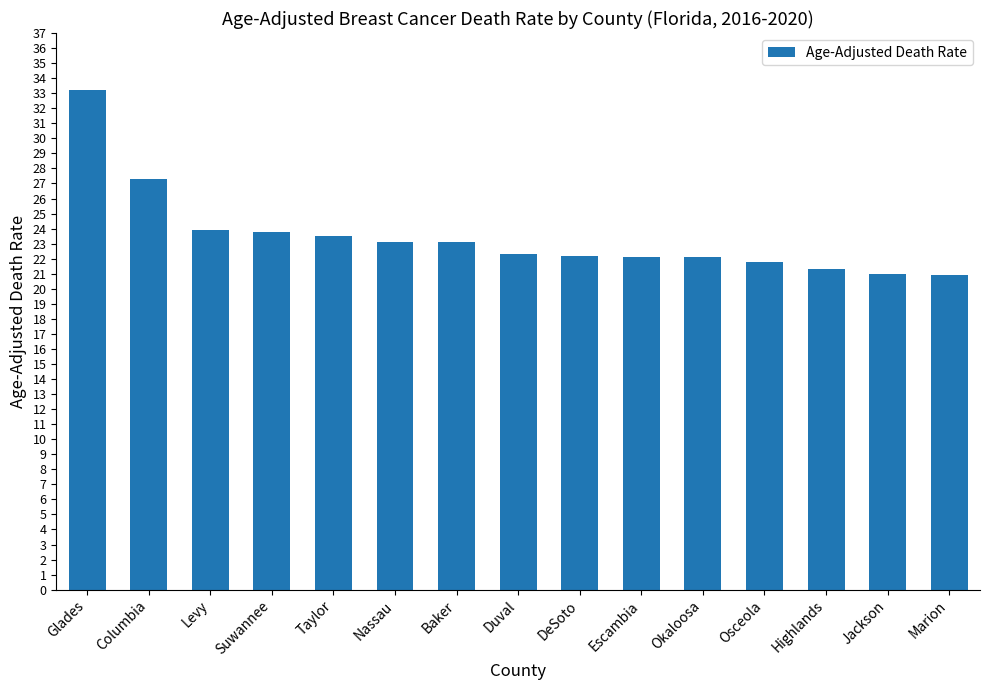

True or false: the data shows 23.1 at Nassau.

True